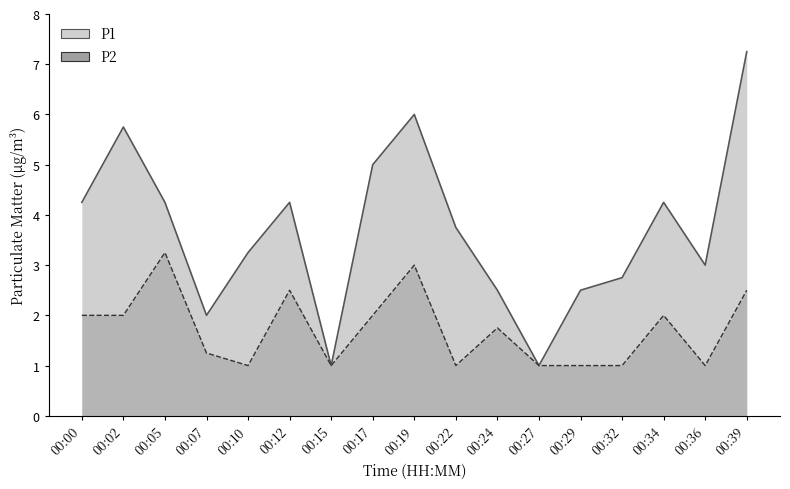

List the series in order of their peak value, highest first.

P1, P2